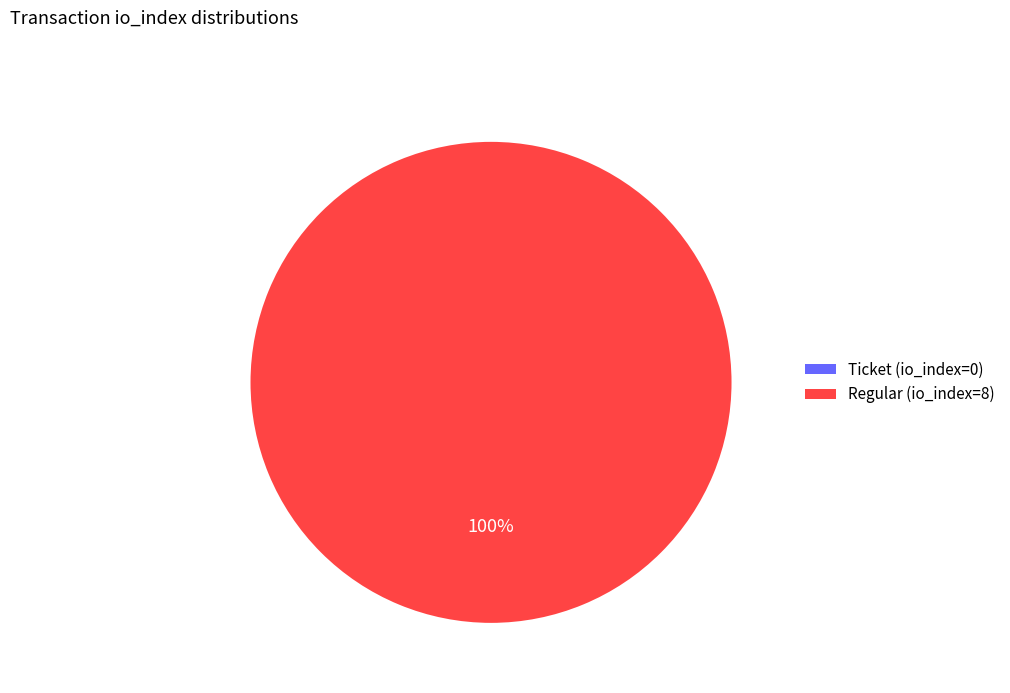

Rank the categories by value from highest to lowest.

Regular (io_index=8), Ticket (io_index=0)